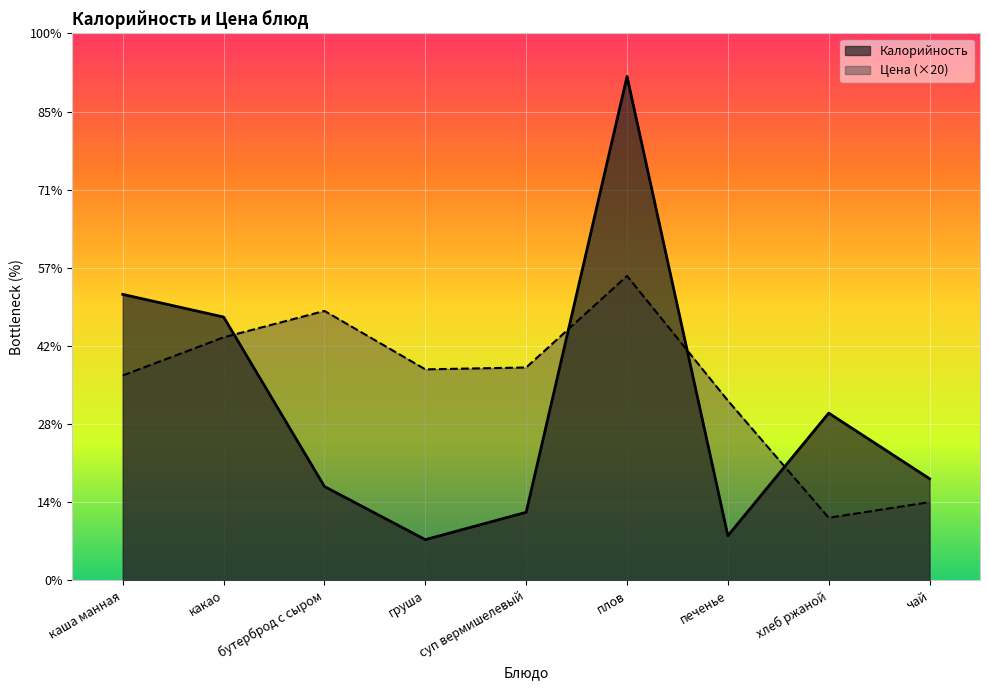

Which category has the highest value in the Калорийность series?

плов